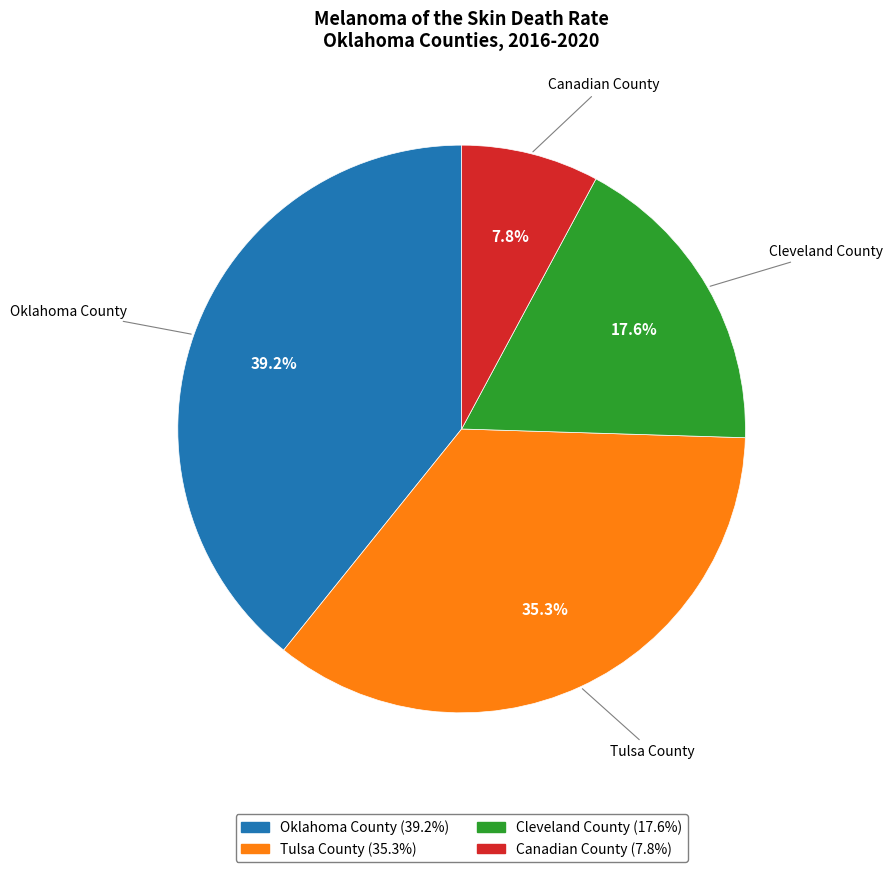

What is the largest slice in the pie chart?

Oklahoma County